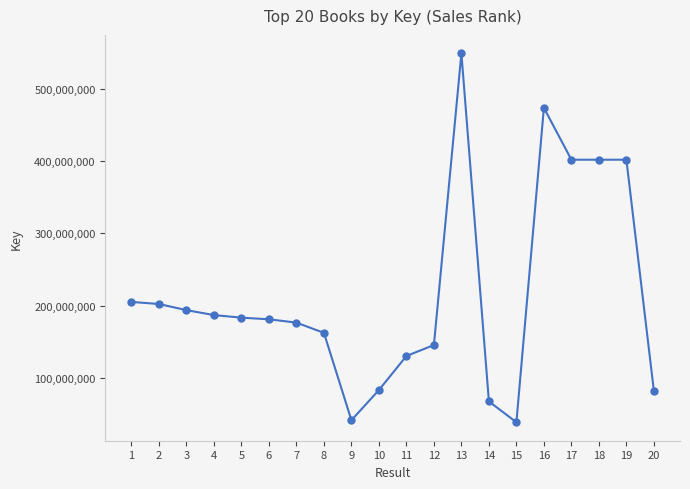

What is the smallest value displayed?

38294863